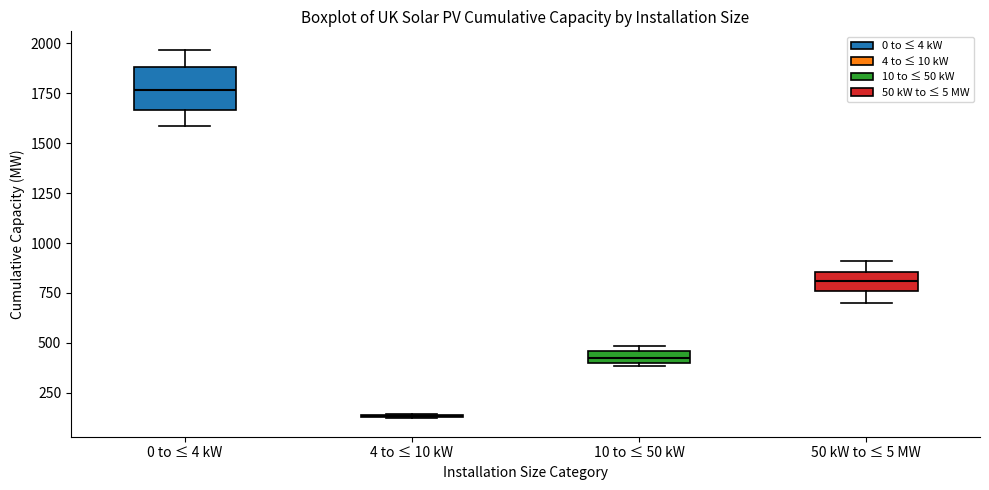

Comparing the boxes themselves (not the whiskers), which one is the tallest?

0 to ≤ 4 kW